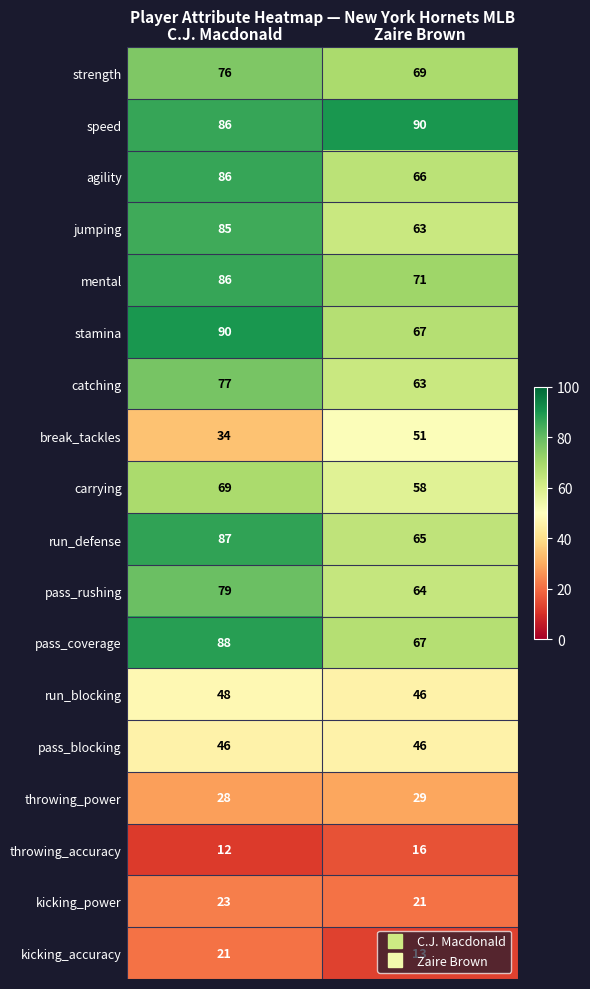

What value does the kicking_power series have at Zaire Brown?

21